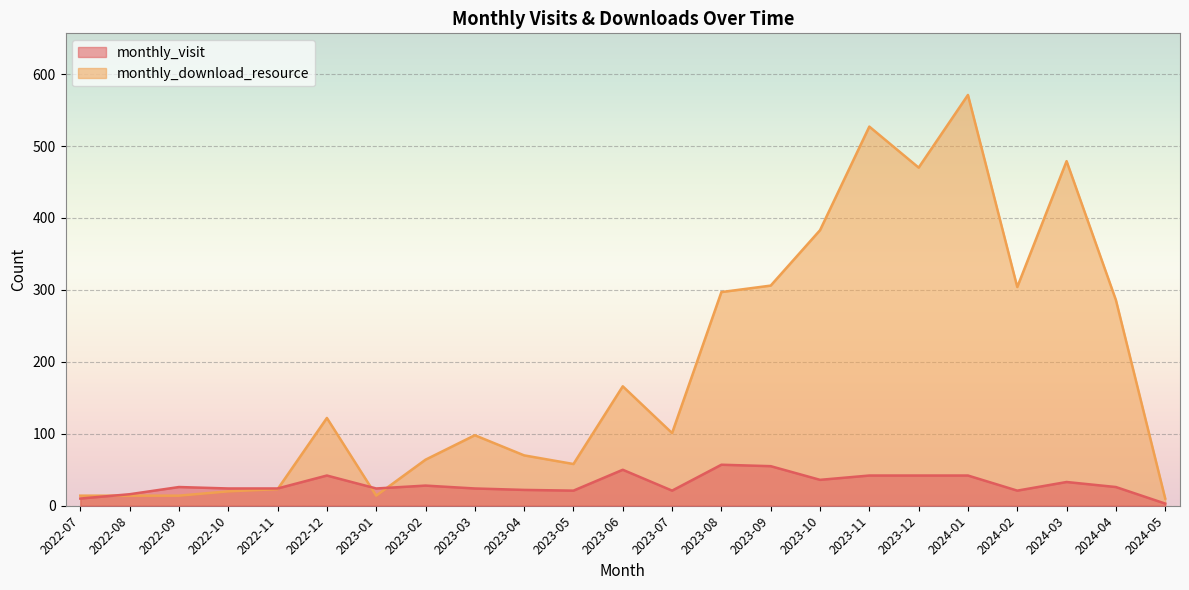

Is the value of monthly_download_resource at 2024-03 greater than the value of monthly_visit at 2024-05?

Yes